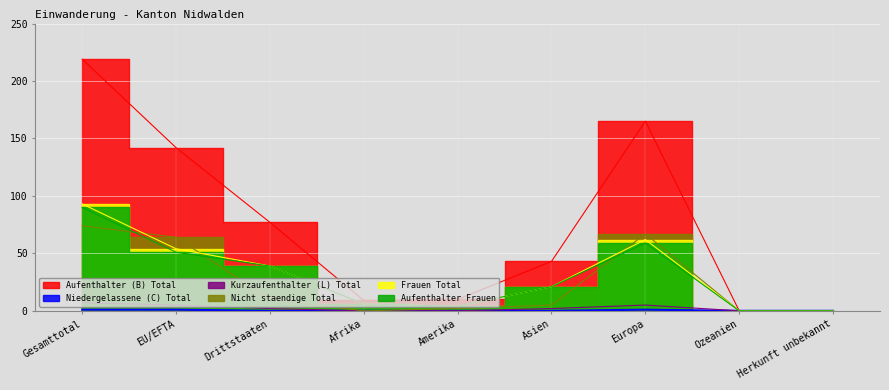

What is the difference between the maximum and second lowest values in the Nicht staendige Total series?

74